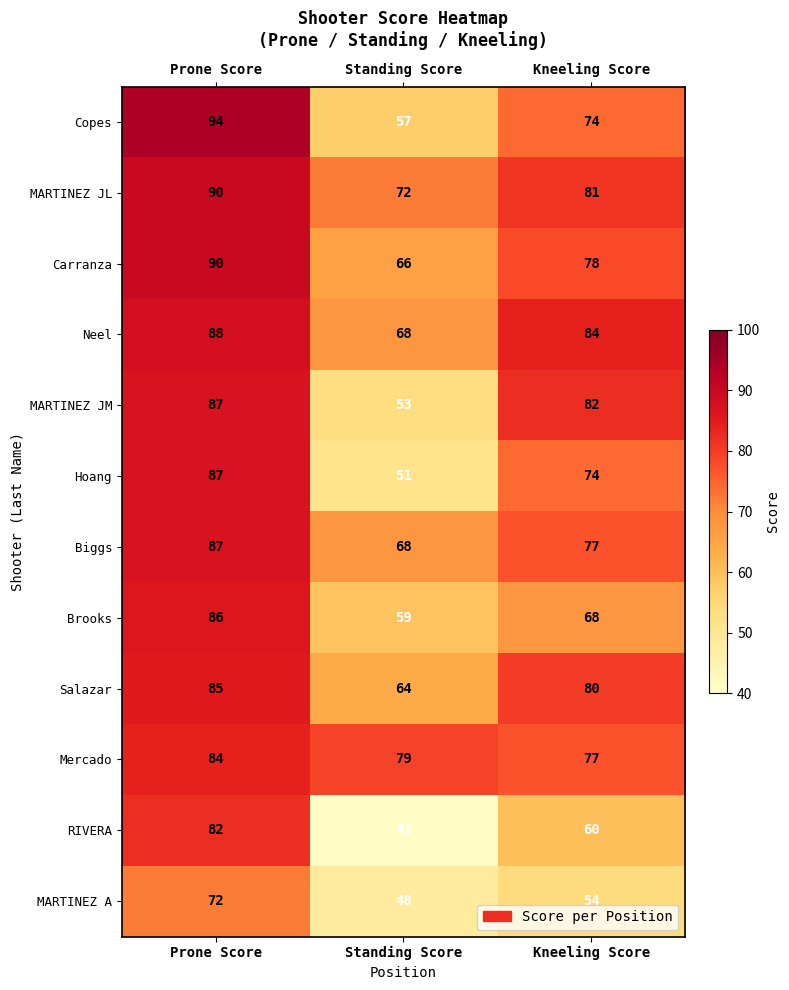

At how many categories does at least one series exceed 56?

3